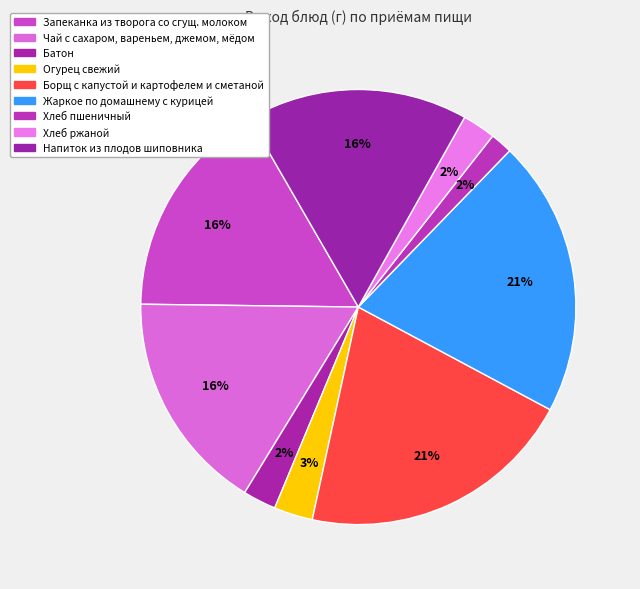

What is the change in value from Жаркое по домашнему с курицей to Напиток из плодов шиповника?

-50